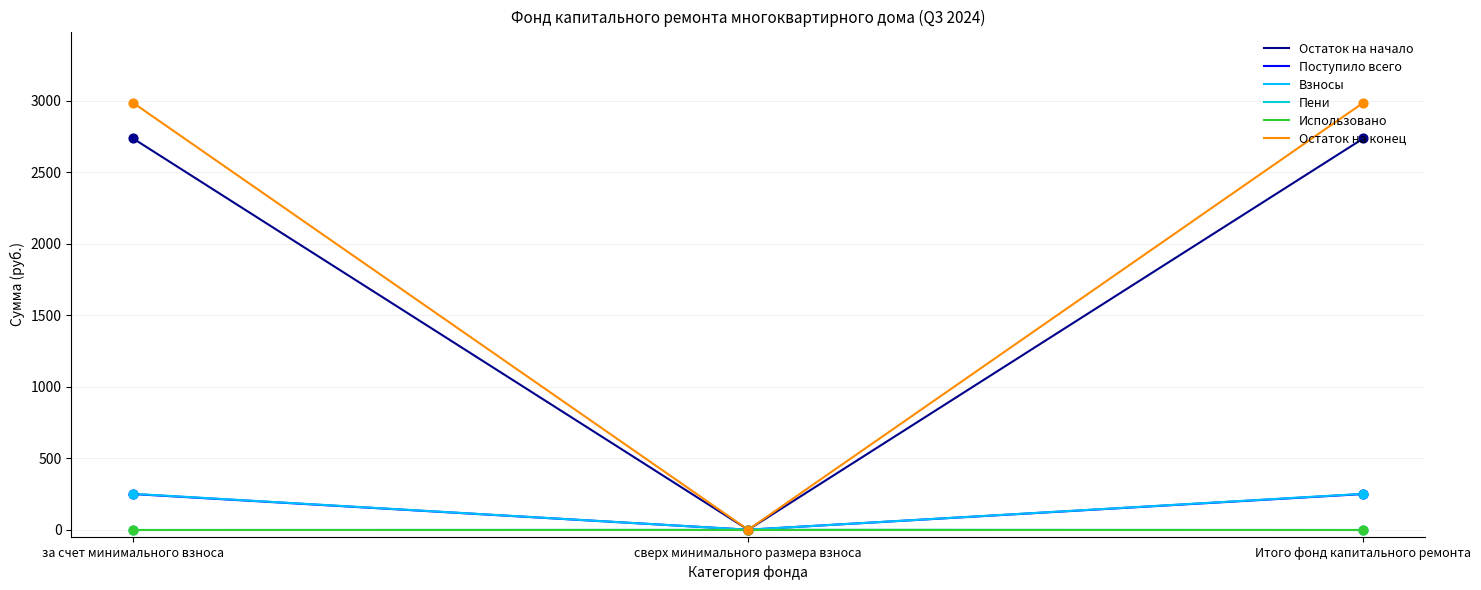

Which series reaches the minimum Y coordinate?

Пени